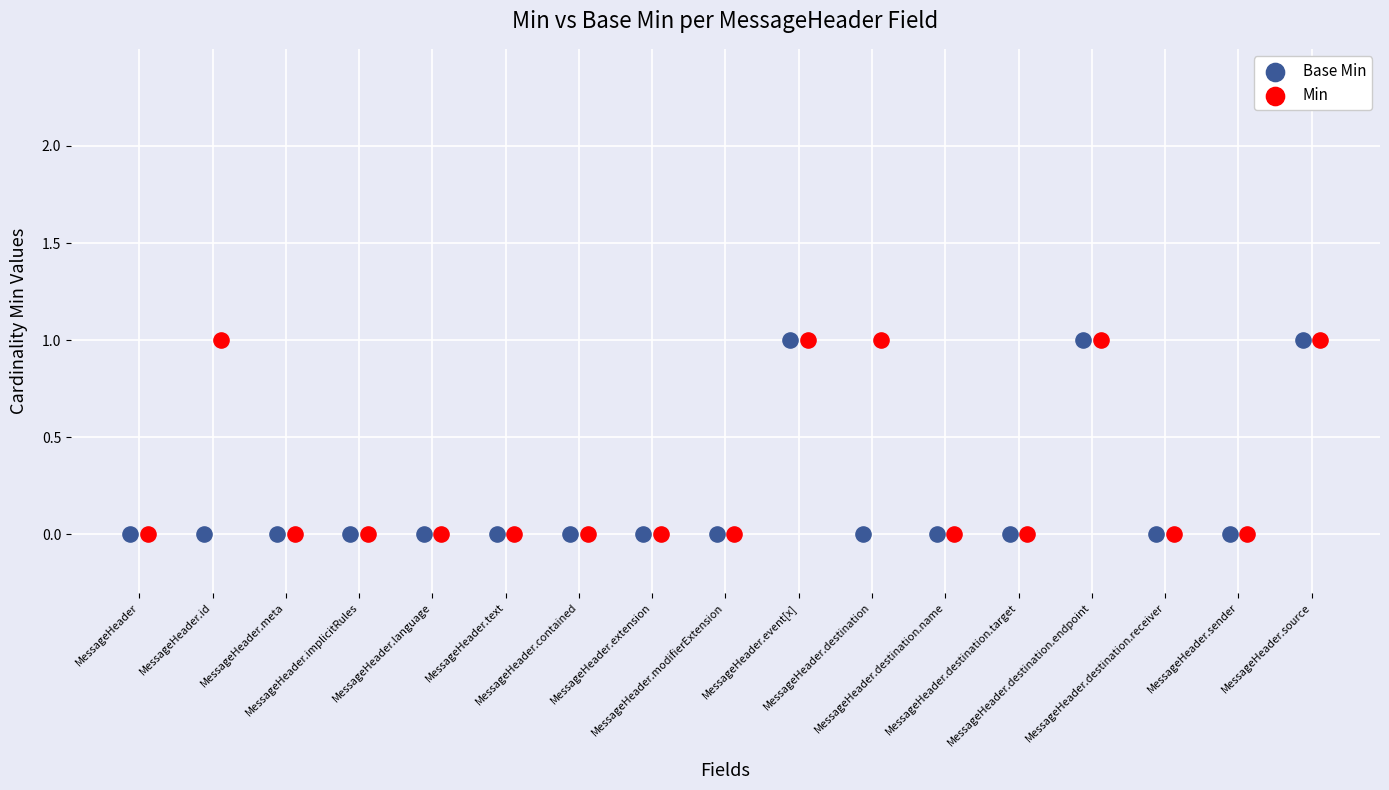

What are all the series names shown in the legend?

Base Min, Min